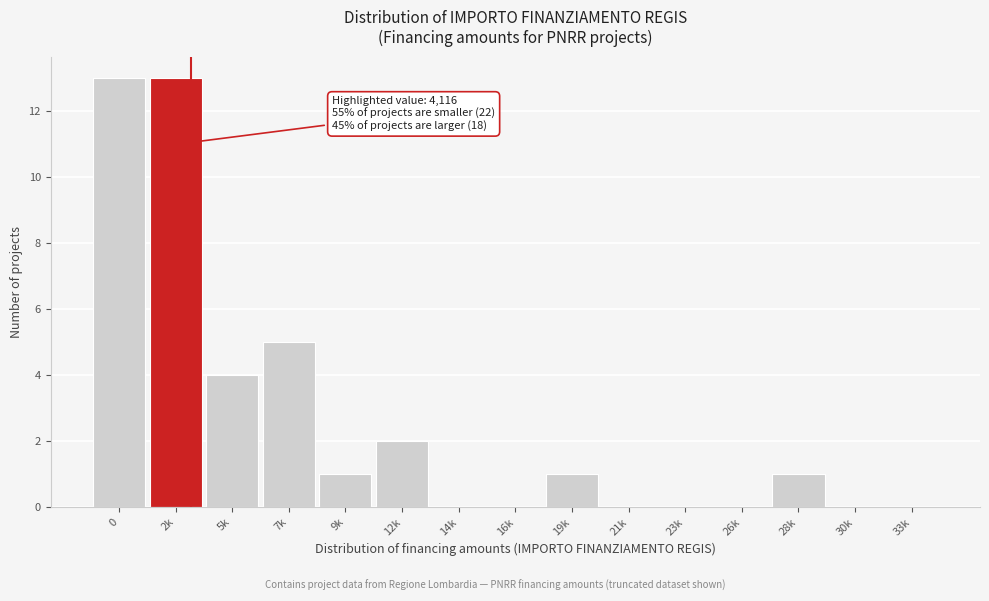

Reading left to right, transcribe all the data shown in this chart.

0=13	2k=13	5k=4	7k=5	9k=1	12k=2	14k=0	16k=0	19k=1	21k=0	23k=0	26k=0	28k=1	30k=0	33k=0